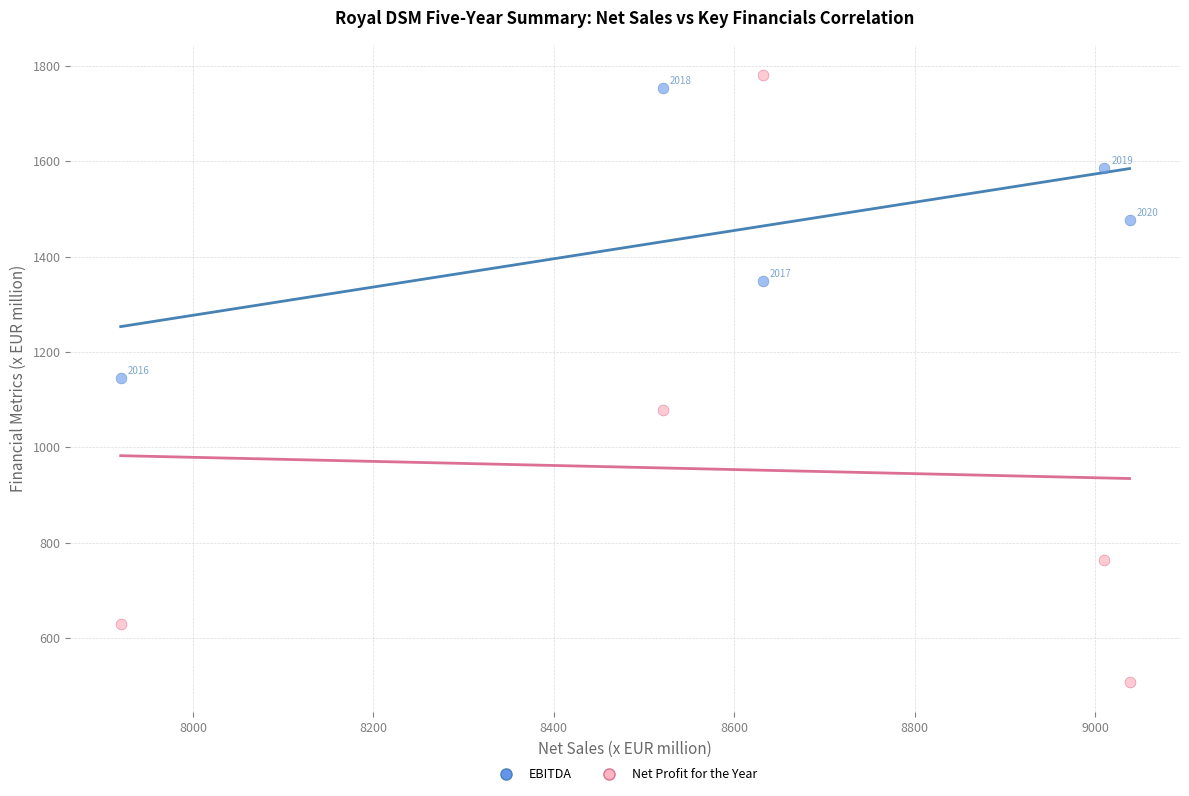

Which series reaches the maximum Y coordinate?

Net Profit for the Year